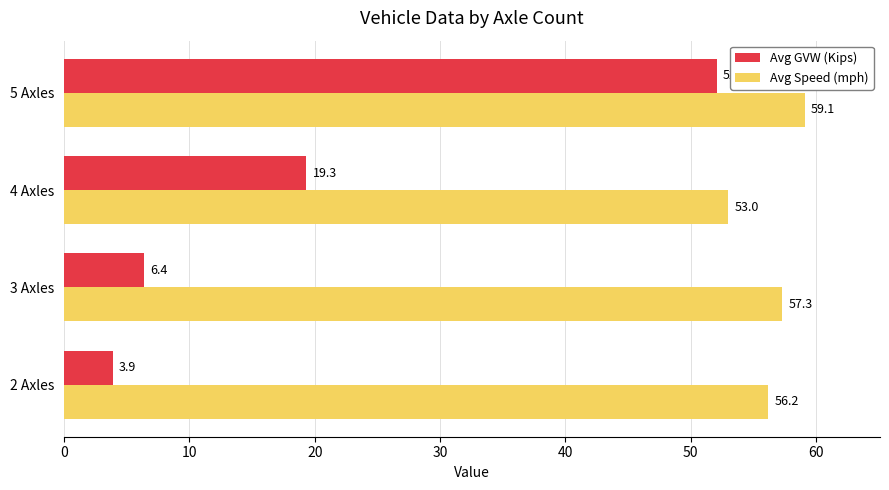

Which category has the highest value in the Avg GVW (Kips) series?

5 Axles